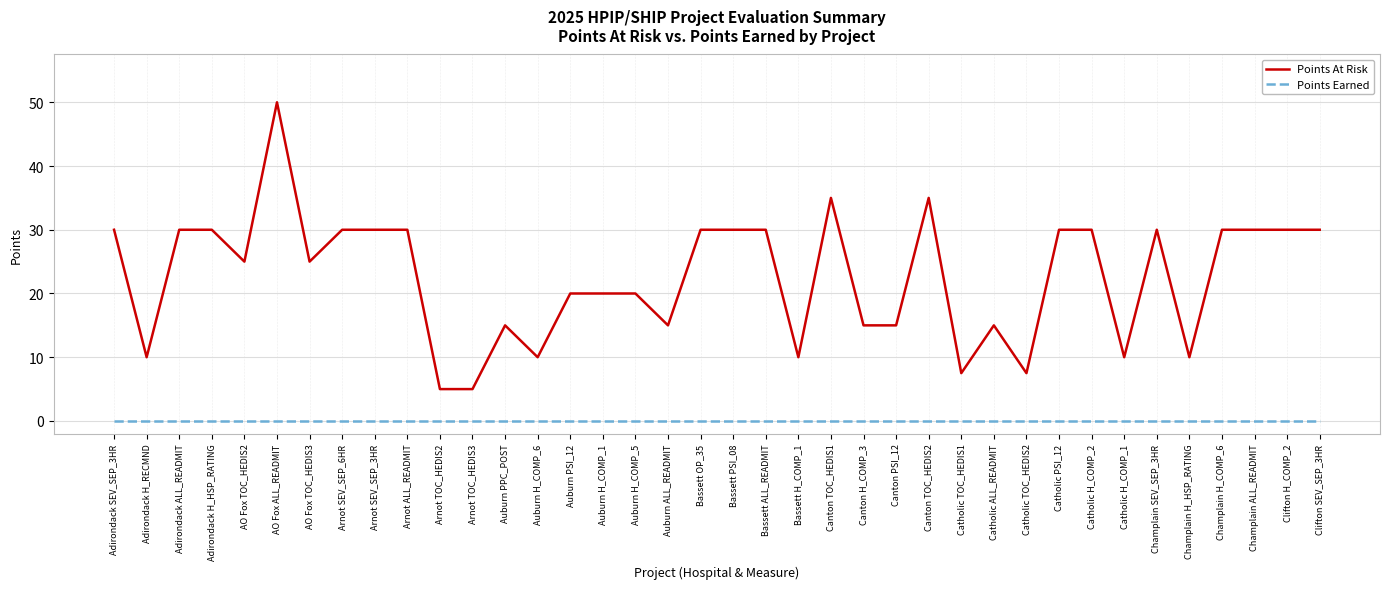

What are all the series names shown in the legend?

Points At Risk, Points Earned